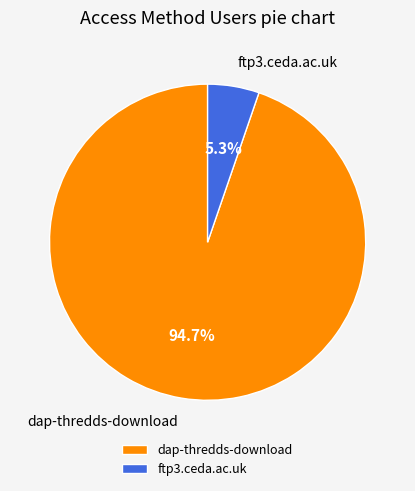

To the nearest percent, what portion does ftp3.ceda.ac.uk represent?

5%